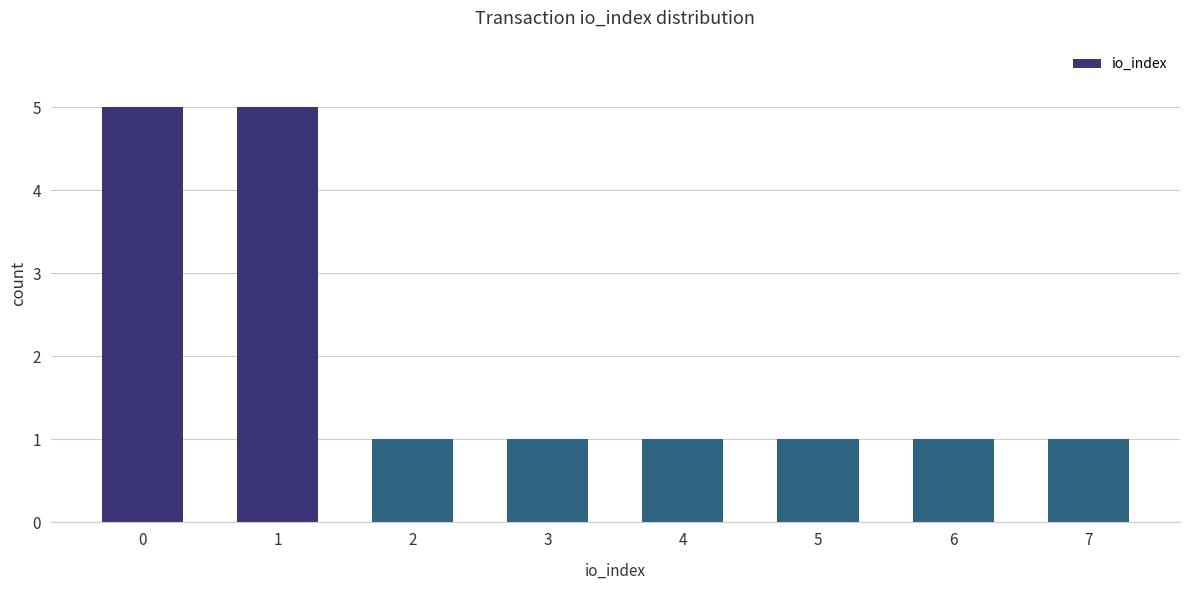

The value at 3 is 1. True or false?

True